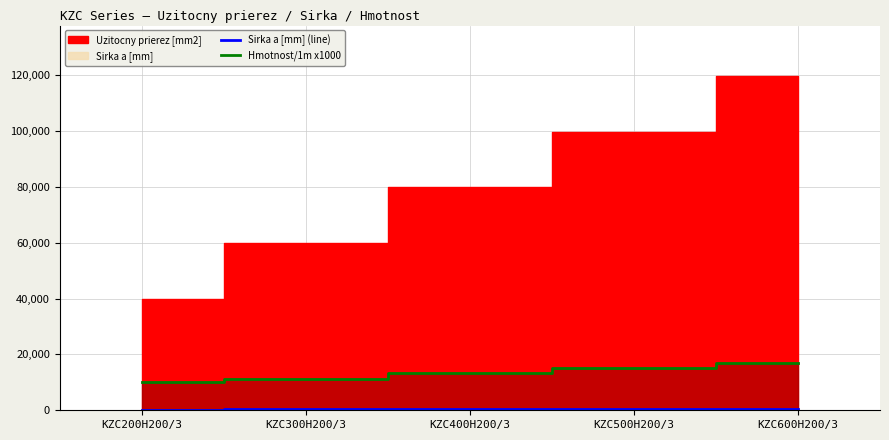

The value of Sirka a [mm] (line) at KZC400H200/3 is 153. True or false?

False